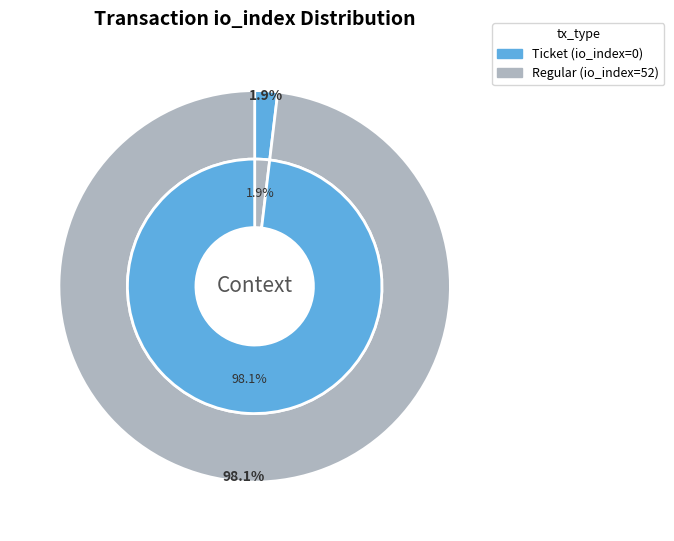

Which slice is the largest?

Regular